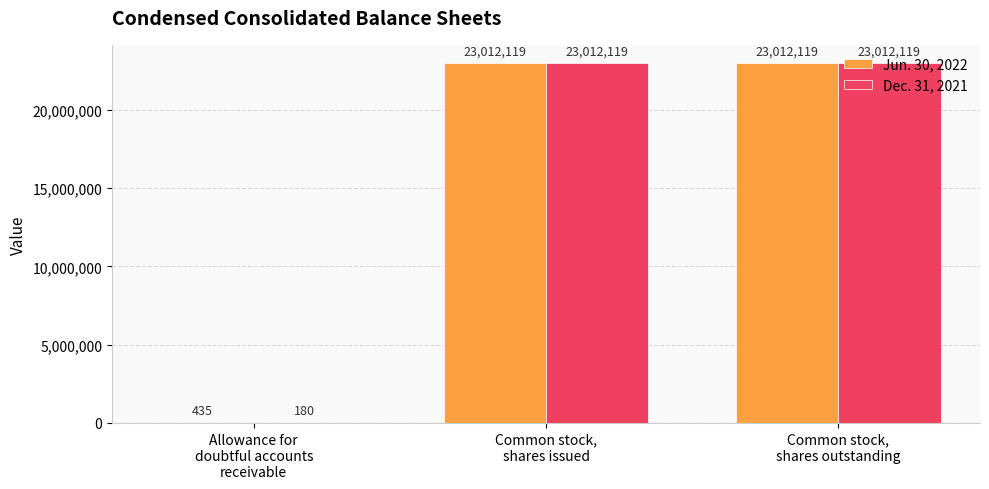

What is the sum of all Dec. 31, 2021 values?

46024418